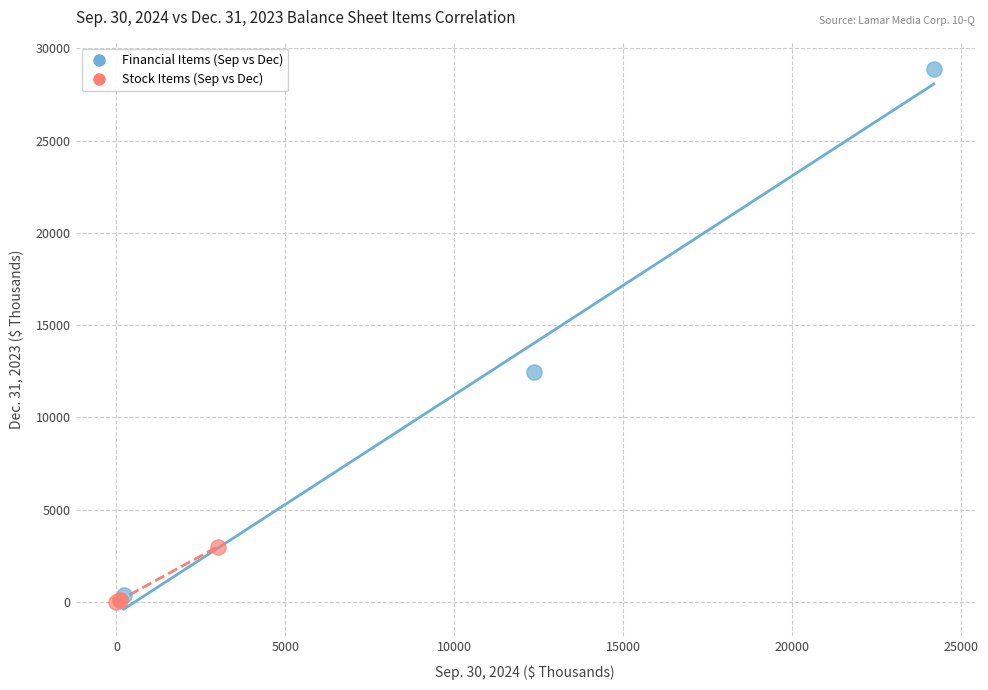

Which series reaches the maximum Y coordinate?

Financial Items (Sep vs Dec)